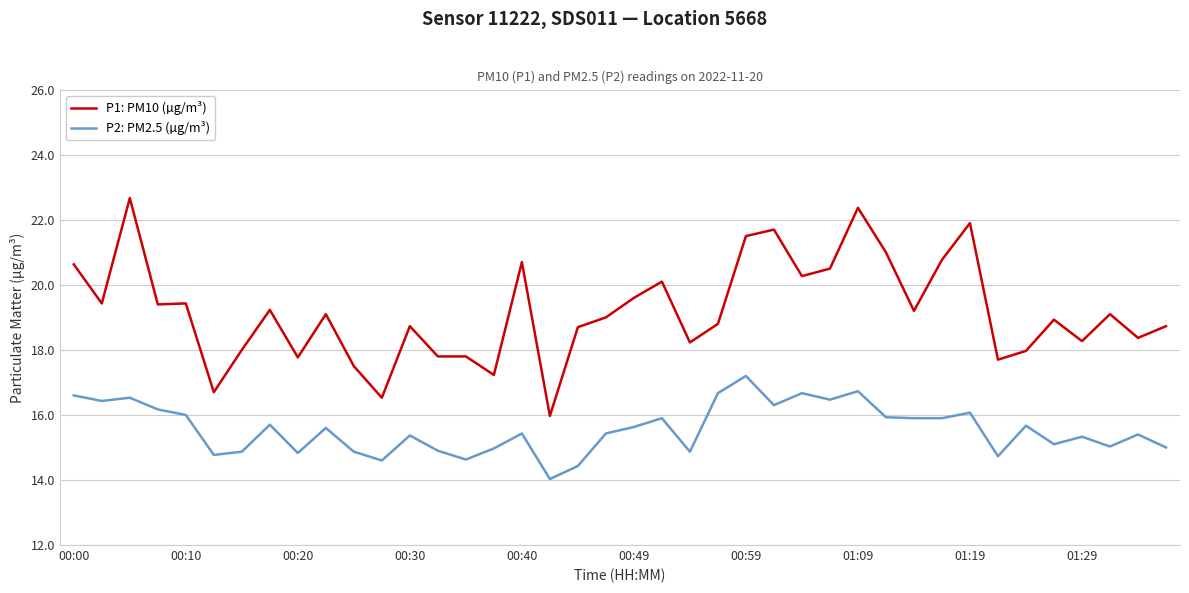

List the series in order of their peak value, highest first.

P1: PM10 (µg/m³), P2: PM2.5 (µg/m³)